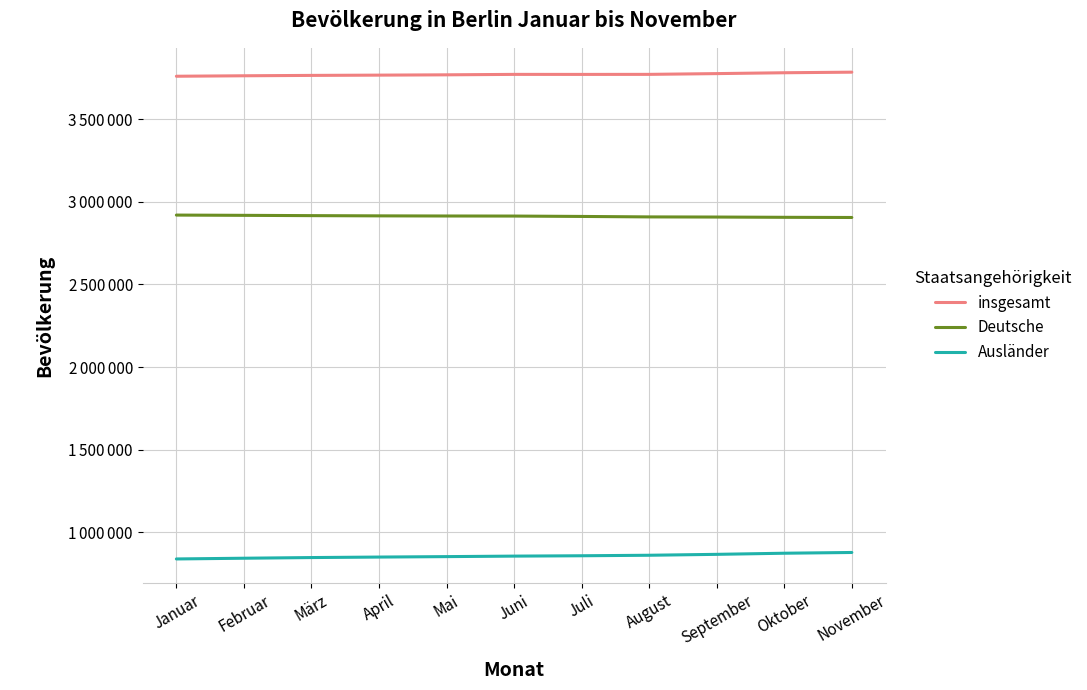

Does the chart have visible grid lines?

Yes